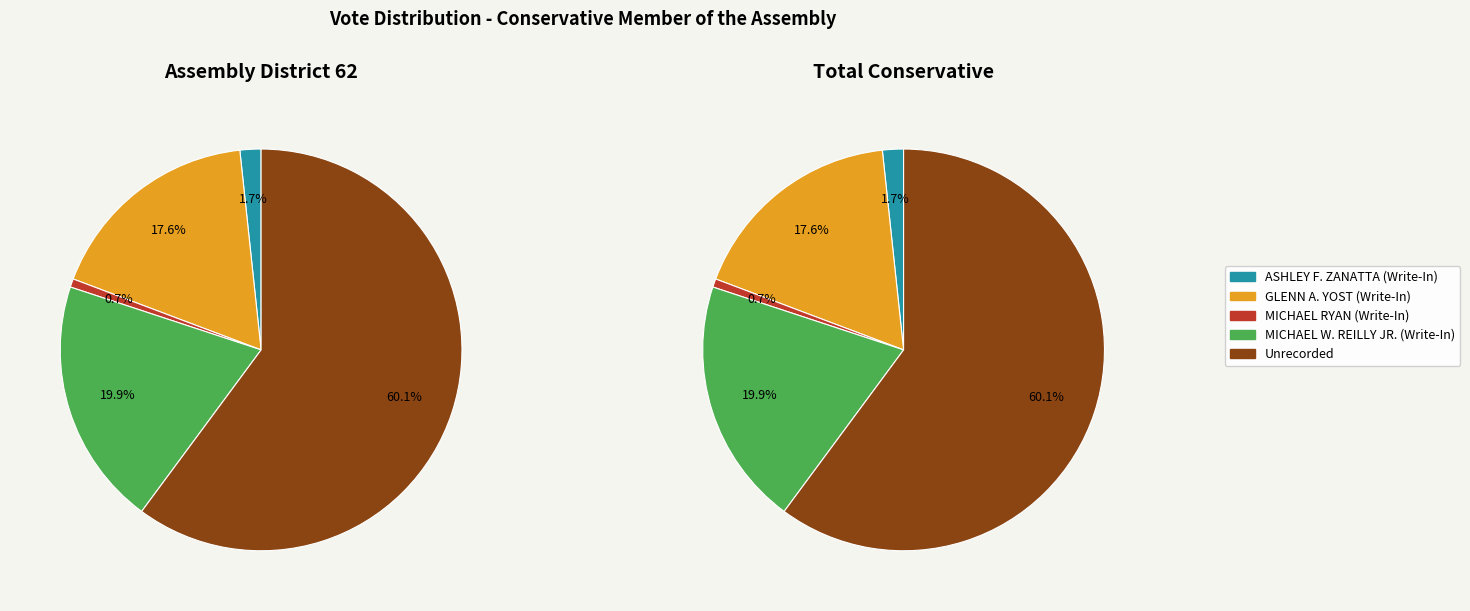

True or false: GLENN A. YOST (Write-In) accounts for 6% of the total.

False